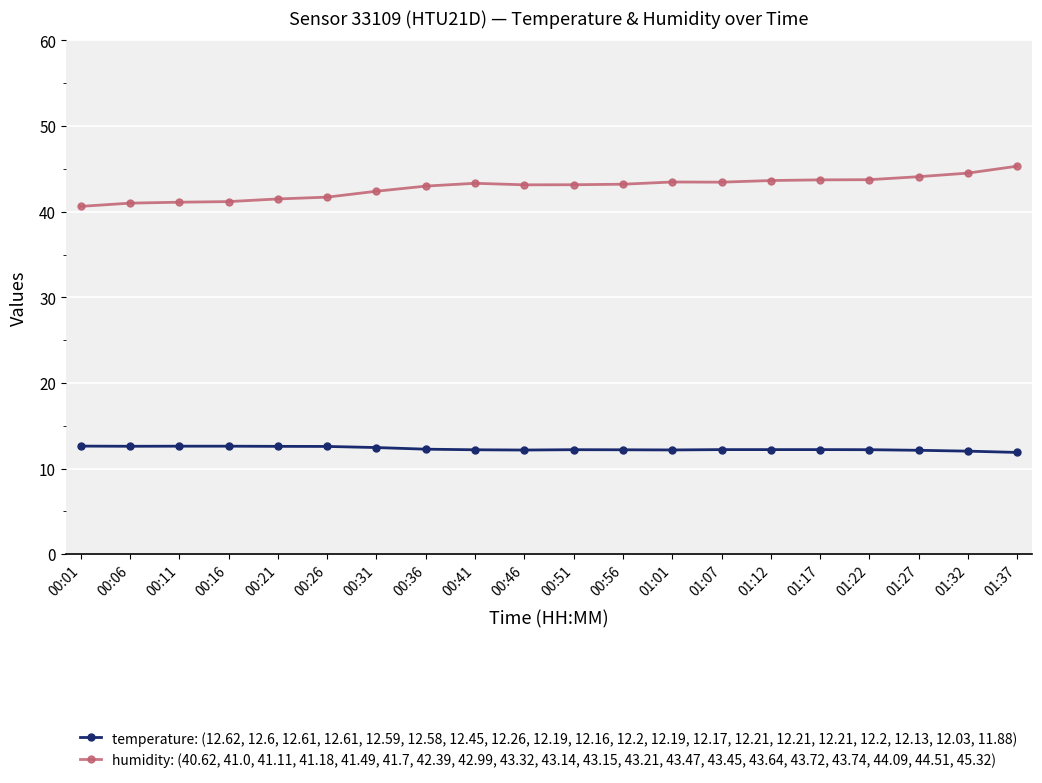

What is the difference between the highest and lowest values at 00:16?

28.6